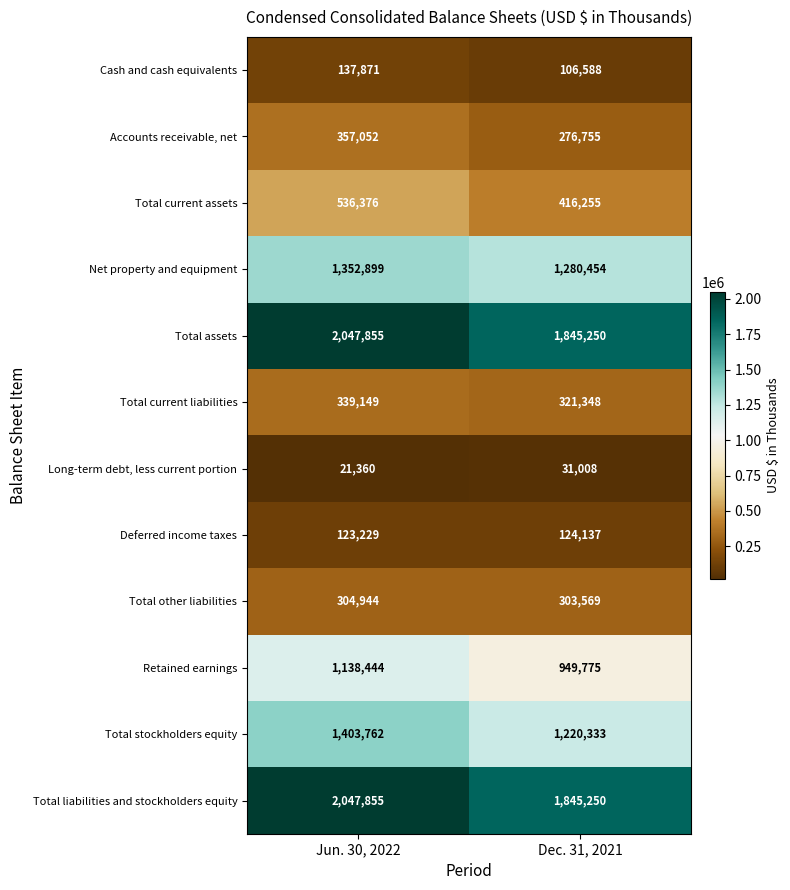

Is it true that Deferred income taxes equals 123229 at Jun. 30, 2022?

True